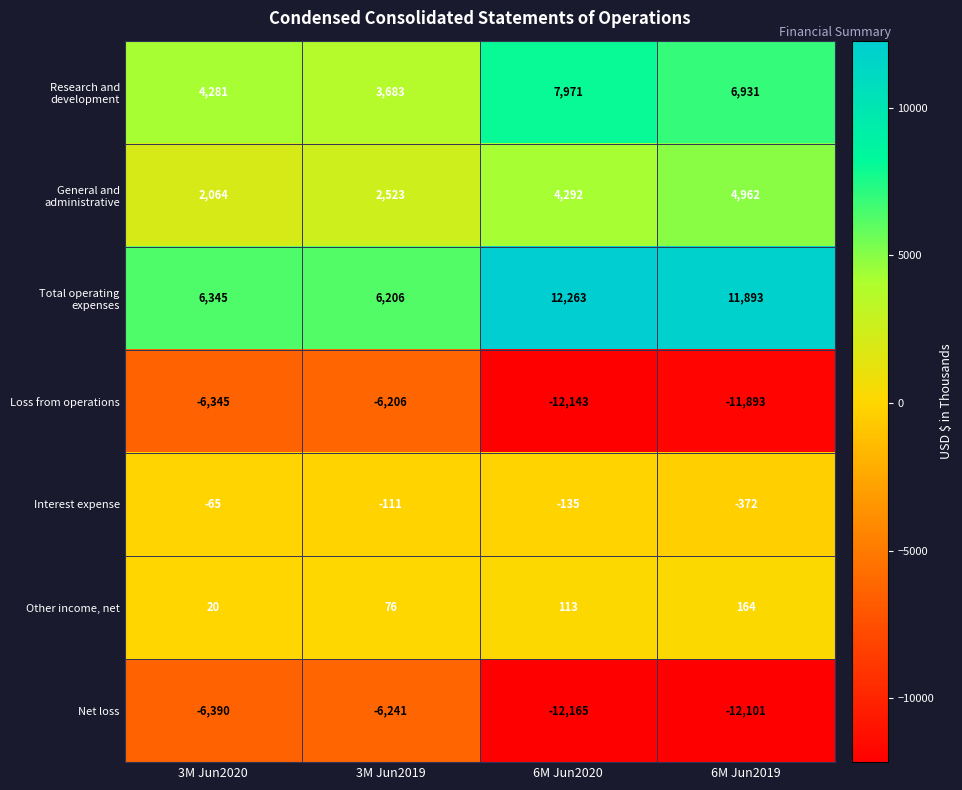

Reading right to left, list all the values displayed in this chart.

Research and development: 6931	7971	3683	4281
General and administrative: 4962	4292	2523	2064
Total operating expenses: 11893	12263	6206	6345
Loss from operations: -11893	-12143	-6206	-6345
Interest expense: -372	-135	-111	-65
Other income, net: 164	113	76	20
Net loss: -12101	-12165	-6241	-6390